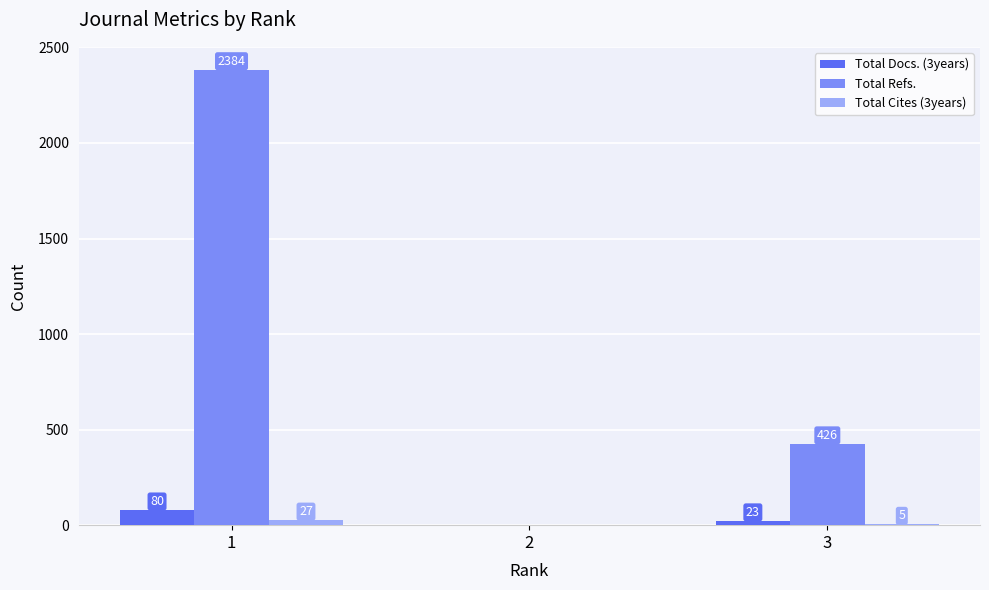

At which label is Total Cites (3years) closest to 13?

3